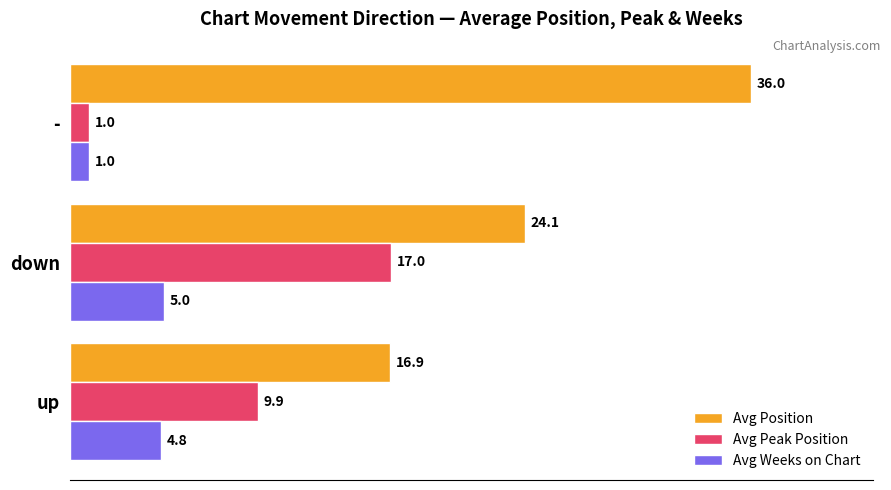

Is it true that Avg Weeks on Chart equals 4.8 at up?

True